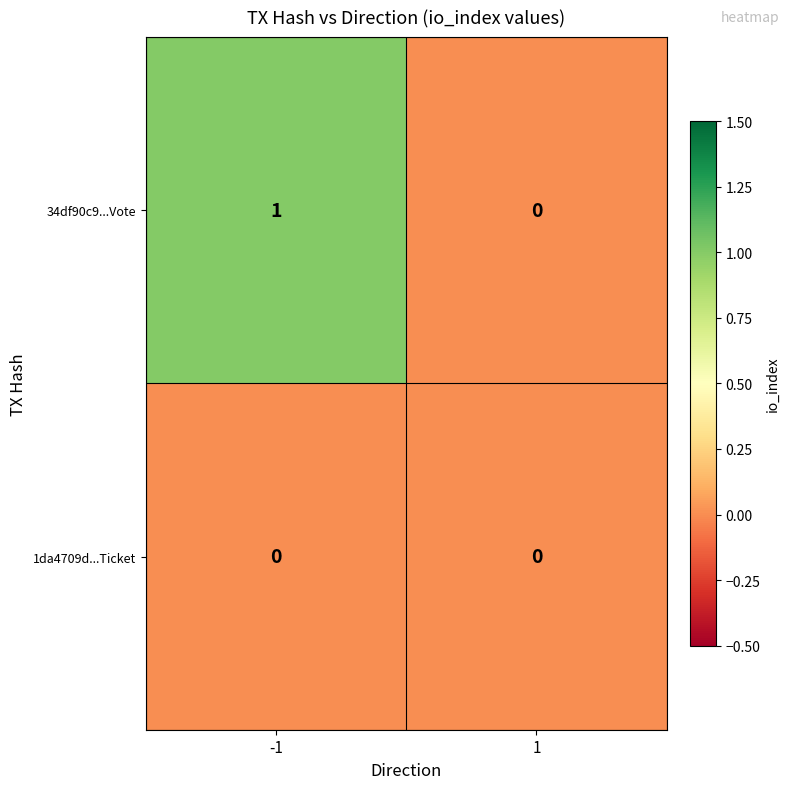

Reading left to right, extract all data points from this chart.

34df90c9...Vote: 1	0
1da4709d...Ticket: 0	0